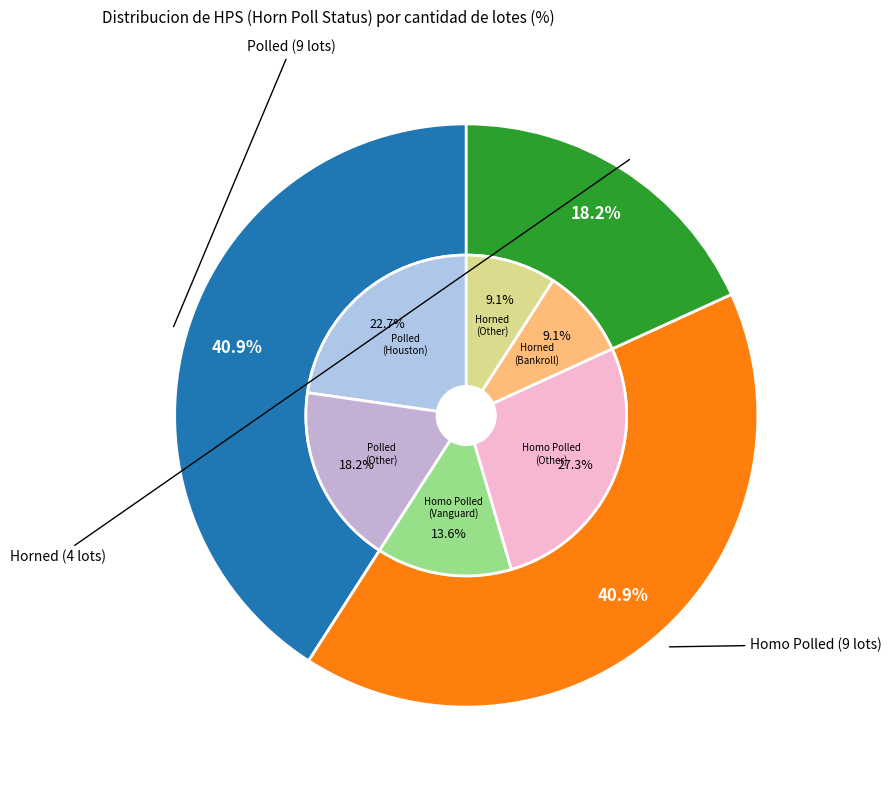

Does any single category account for the majority?

No